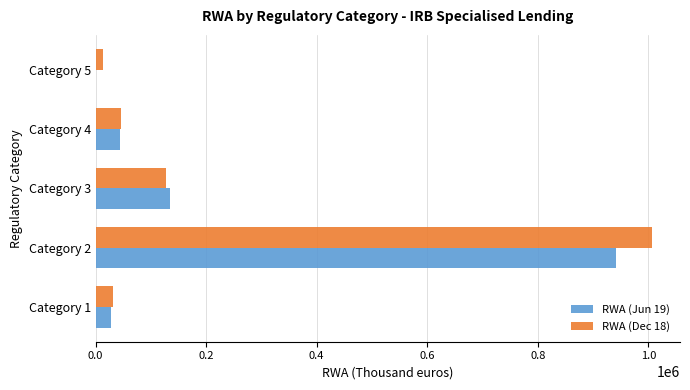

Between Category 1 and Category 3, which series saw the biggest shift?

RWA (Jun 19)